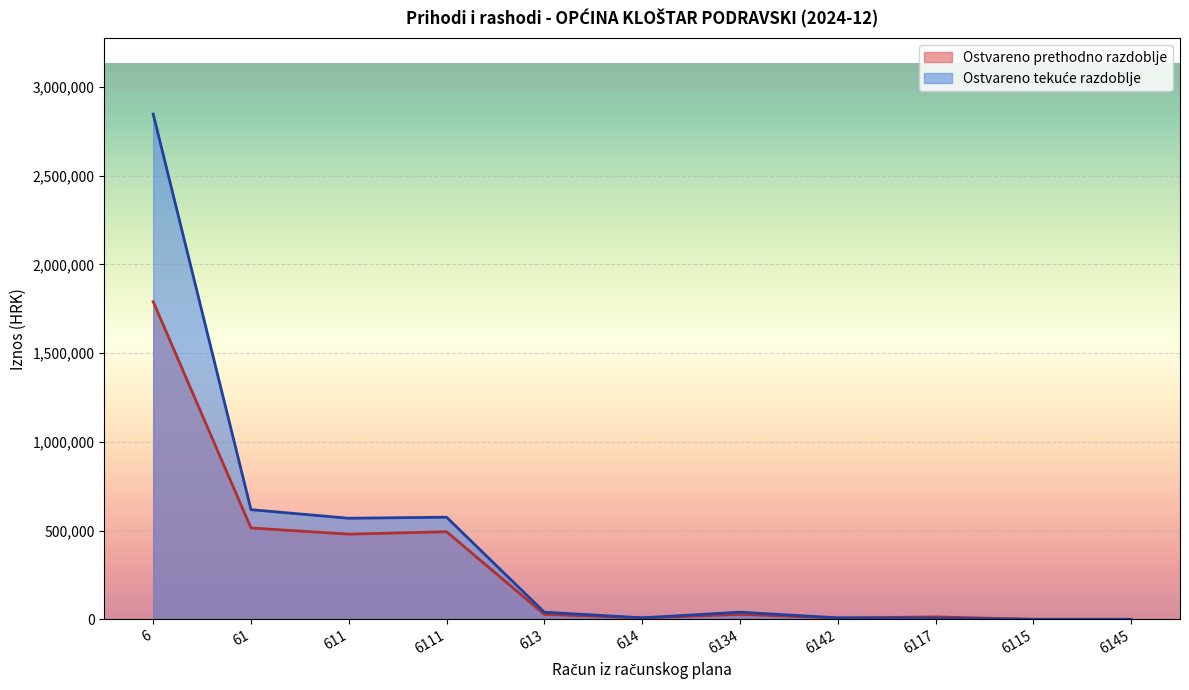

Where does the Ostvareno tekuće series first go above 569355?

6